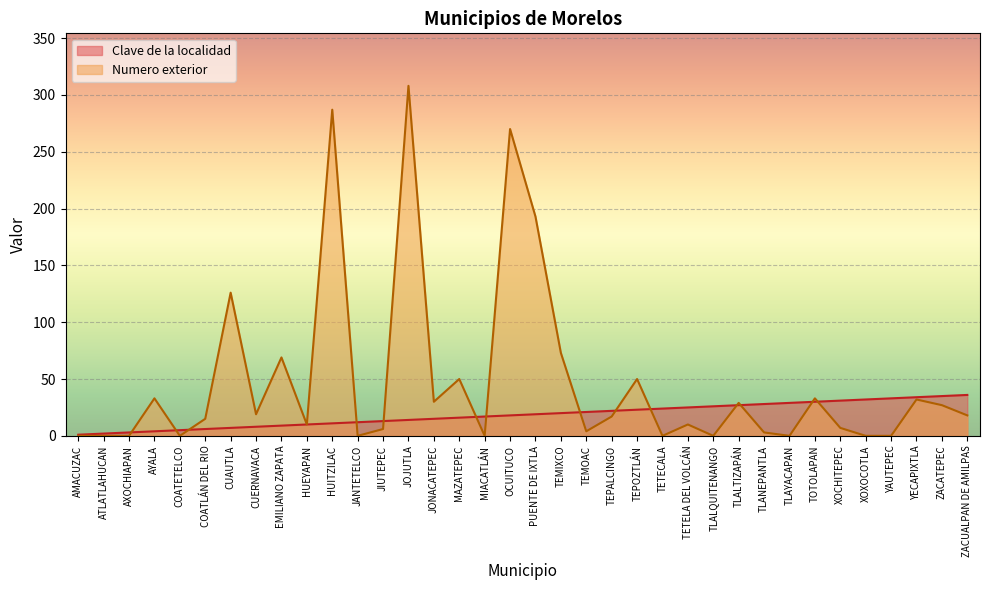

What is the label of the 15th point from the left?

JONACATEPEC